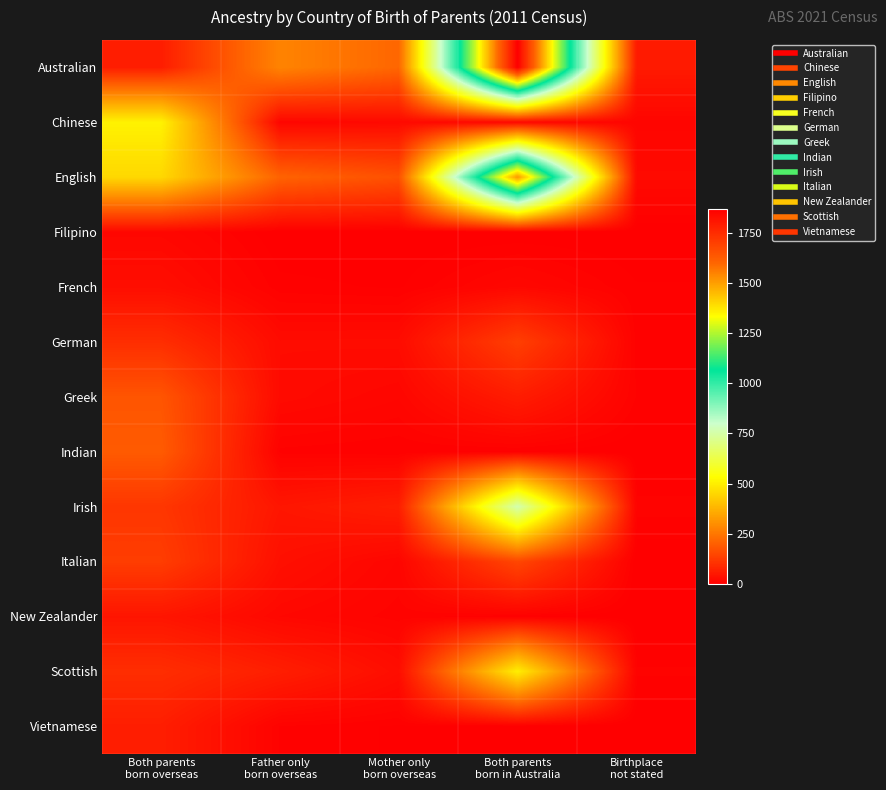

At Both parents born overseas, list the series in order from smallest to largest.

Filipino, French, New Zealander, Australian, Vietnamese, German, Scottish, Irish, Italian, Greek, Indian, English, Chinese